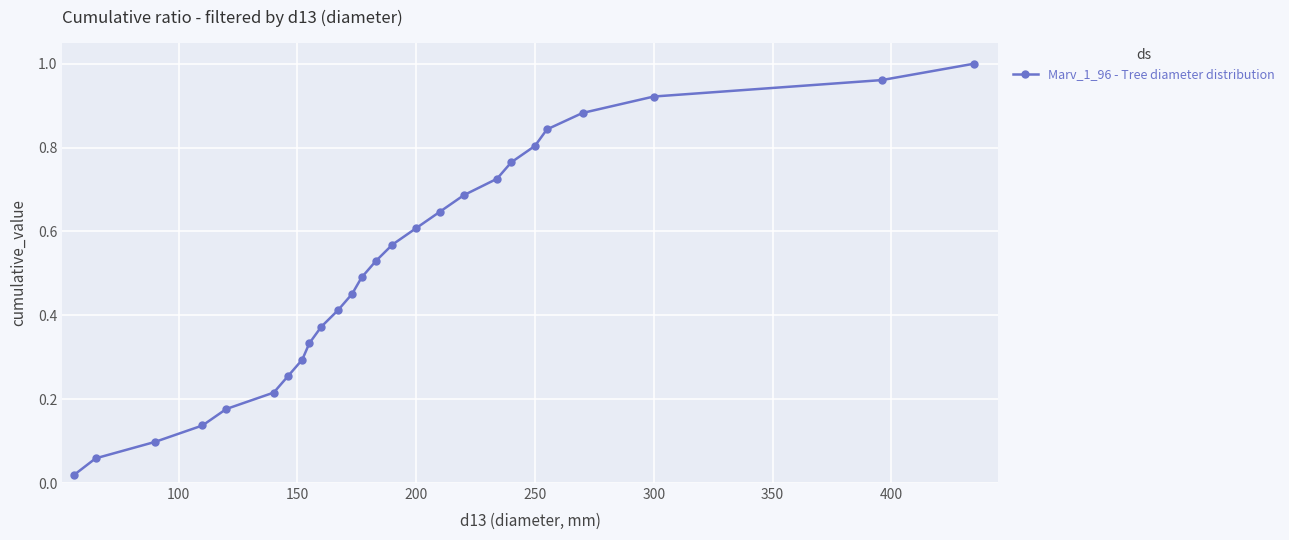

True or false: the data has more than 2 interior local peaks.

False